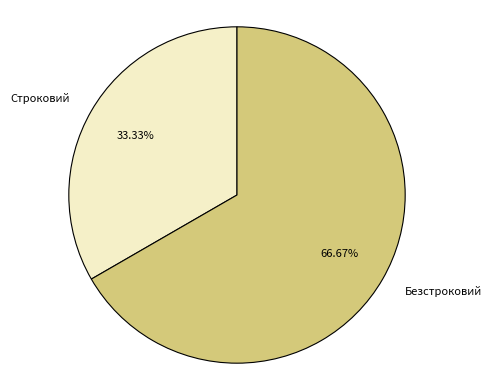

Do Строковий and Безстроковий together represent more than half of the pie?

Yes